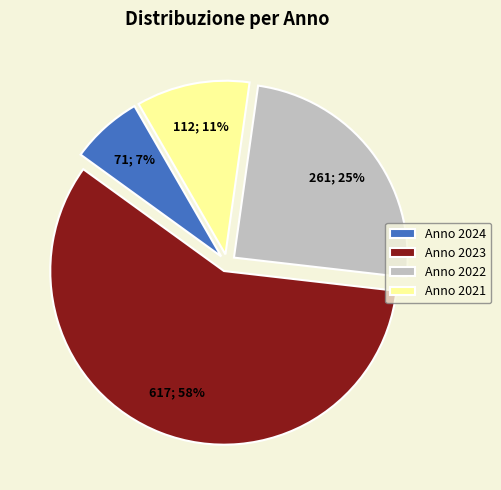

To the nearest percent, what percentage of the pie is Anno 2021?

11%